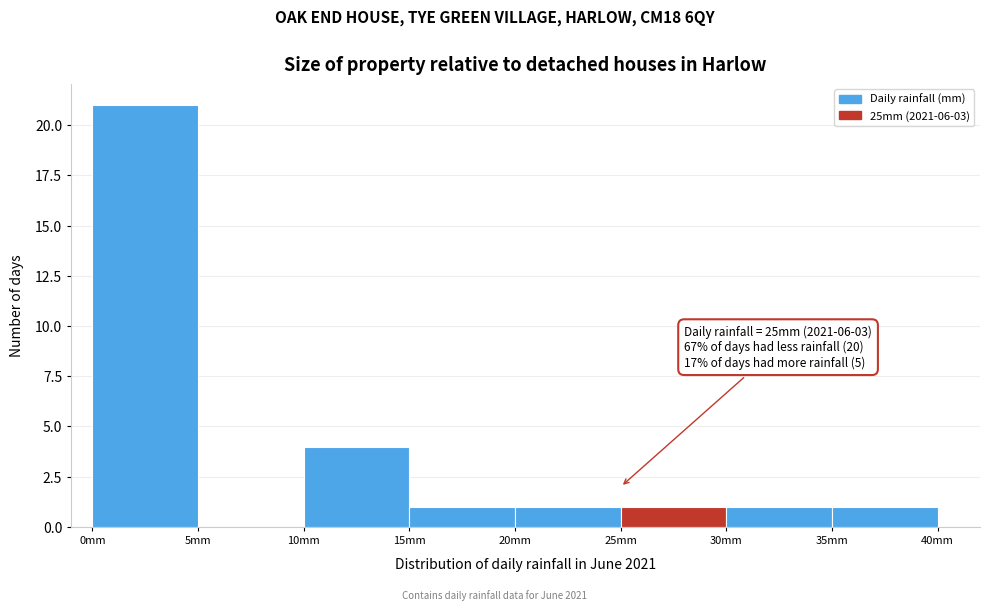

Over which range of the x-axis is the bar tallest?

0 to 5